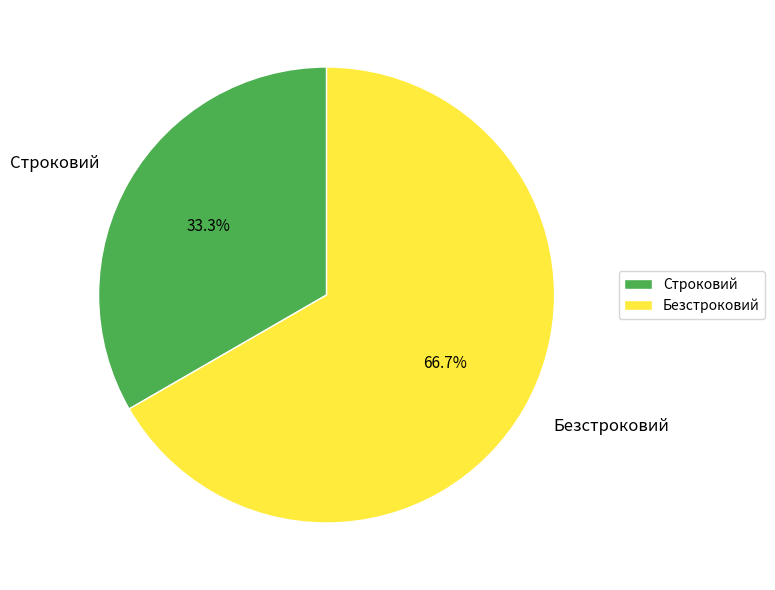

Between Безстроковий and Строковий, which is larger?

Безстроковий